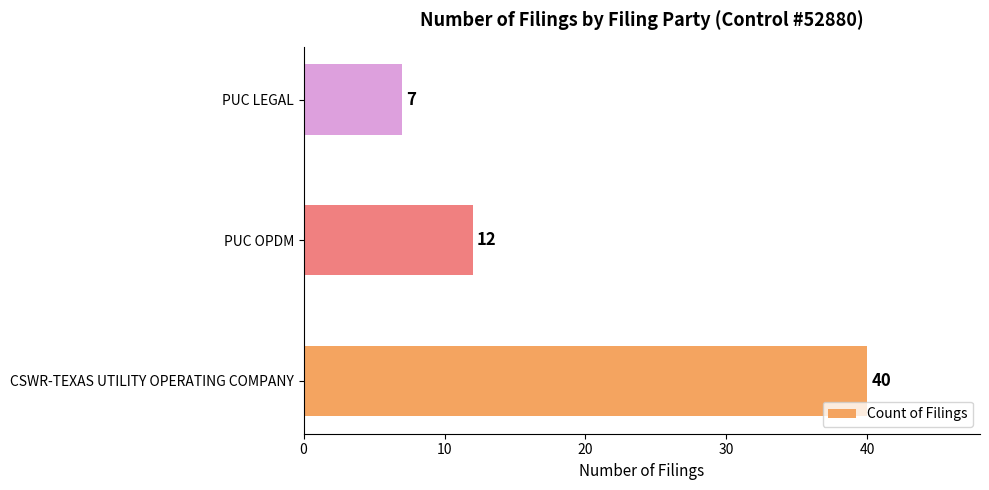

What is the difference between the maximum and minimum values?

33